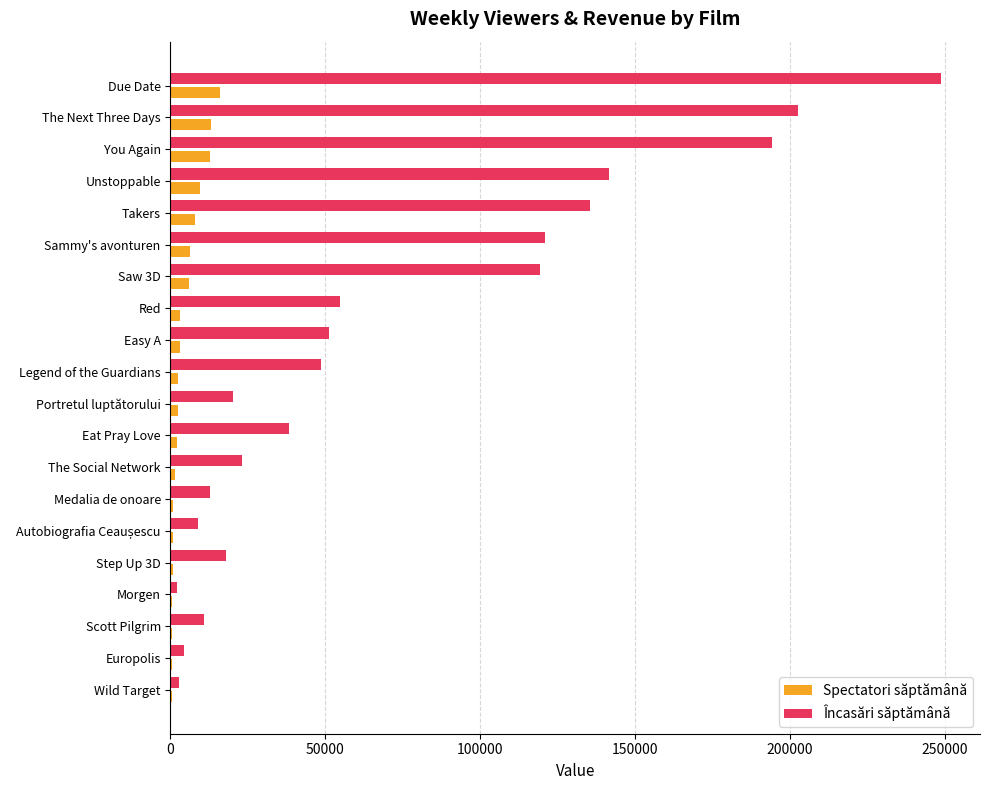

What are all the series names shown in the legend?

Spectatori săptămână, Încasări săptămână